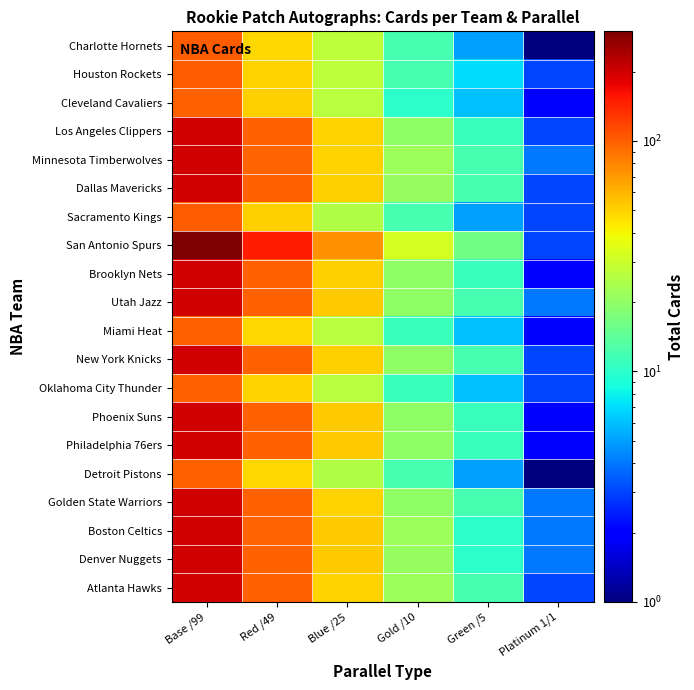

Reading left to right, transcribe all the data shown in this chart.

Charlotte Hornets: Base /99=101	Red /49=49	Blue /25=27	Gold /10=12	Green /5=5	Platinum 1/1=1
Houston Rockets: Base /99=101	Red /49=50	Blue /25=27	Gold /10=12	Green /5=7	Platinum 1/1=3
Cleveland Cavaliers: Base /99=99	Red /49=51	Blue /25=26	Gold /10=10	Green /5=6	Platinum 1/1=2
Los Angeles Clippers: Base /99=199	Red /49=99	Blue /25=50	Gold /10=20	Green /5=11	Platinum 1/1=3
Minnesota Timberwolves: Base /99=198	Red /49=98	Blue /25=50	Gold /10=22	Green /5=12	Platinum 1/1=4
Dallas Mavericks: Base /99=199	Red /49=100	Blue /25=51	Gold /10=21	Green /5=12	Platinum 1/1=3
Sacramento Kings: Base /99=101	Red /49=51	Blue /25=25	Gold /10=12	Green /5=5	Platinum 1/1=3
San Antonio Spurs: Base /99=299	Red /49=147	Blue /25=75	Gold /10=32	Green /5=16	Platinum 1/1=3
Brooklyn Nets: Base /99=199	Red /49=99	Blue /25=51	Gold /10=20	Green /5=11	Platinum 1/1=2
Utah Jazz: Base /99=199	Red /49=100	Blue /25=52	Gold /10=20	Green /5=12	Platinum 1/1=4
Miami Heat: Base /99=100	Red /49=49	Blue /25=26	Gold /10=11	Green /5=6	Platinum 1/1=2
New York Knicks: Base /99=199	Red /49=99	Blue /25=51	Gold /10=20	Green /5=12	Platinum 1/1=3
Oklahoma City Thunder: Base /99=100	Red /49=50	Blue /25=26	Gold /10=11	Green /5=6	Platinum 1/1=3
Phoenix Suns: Base /99=200	Red /49=99	Blue /25=52	Gold /10=20	Green /5=11	Platinum 1/1=2
Philadelphia 76ers: Base /99=198	Red /49=99	Blue /25=52	Gold /10=20	Green /5=11	Platinum 1/1=2
Detroit Pistons: Base /99=99	Red /49=49	Blue /25=25	Gold /10=12	Green /5=5	Platinum 1/1=1
Golden State Warriors: Base /99=198	Red /49=100	Blue /25=50	Gold /10=20	Green /5=12	Platinum 1/1=4
Boston Celtics: Base /99=200	Red /49=98	Blue /25=52	Gold /10=22	Green /5=10	Platinum 1/1=4
Denver Nuggets: Base /99=198	Red /49=99	Blue /25=52	Gold /10=21	Green /5=10	Platinum 1/1=4
Atlanta Hawks: Base /99=198	Red /49=99	Blue /25=50	Gold /10=22	Green /5=12	Platinum 1/1=3